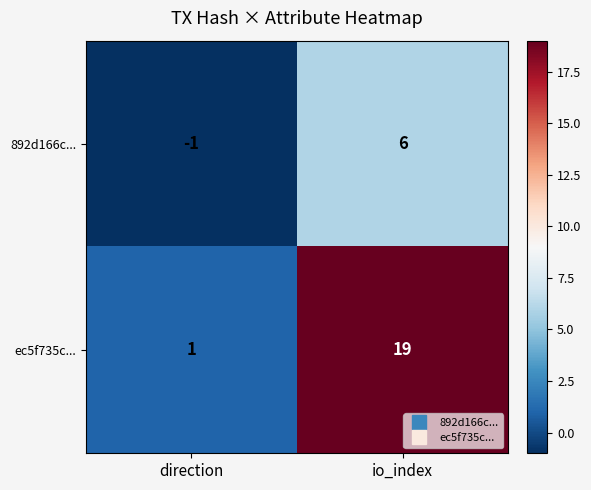

Reading right to left, transcribe all the data shown in this chart.

892d166c...: 6	-1
ec5f735c...: 19	1